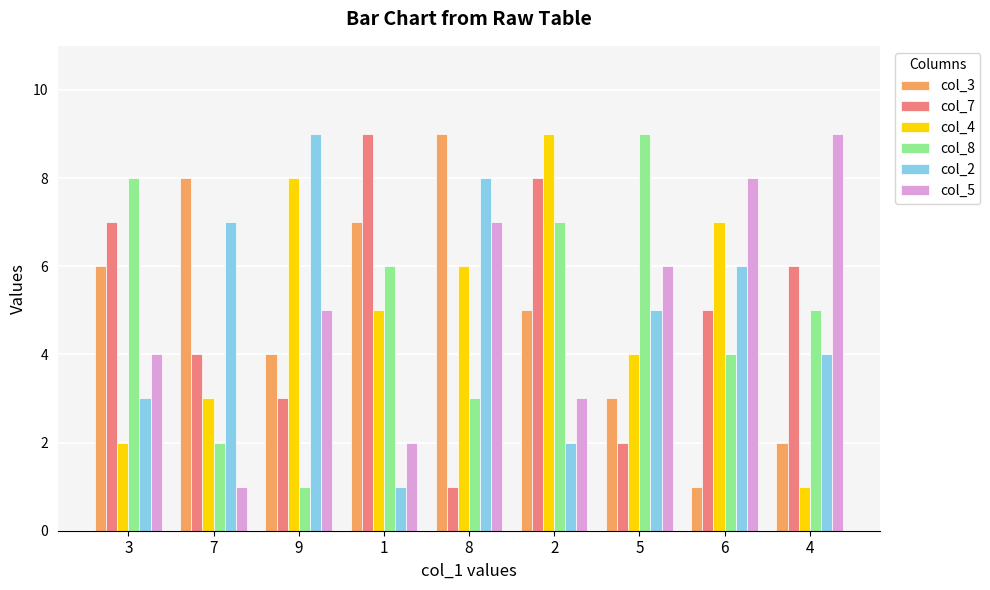

Count the col_3 values in the range 3 to 7.

5